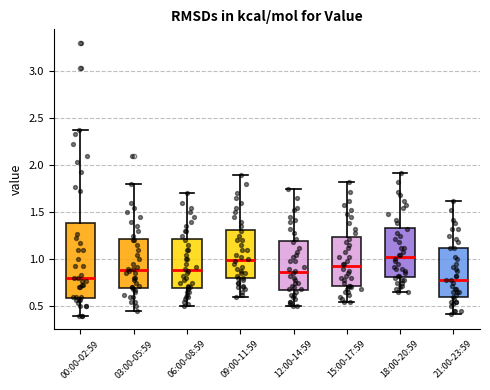

Reading left to right, read every box against the y-axis: the position of its median line, the range the box covers, and the ends of its whiskers. The values are not printed on the chart, so give them approximately, as read against the axis.

00:00-02:59: median 0.80, box 0.60 to 1.40, whiskers 0.40 to 2.35
03:00-05:59: median 0.90, box 0.70 to 1.20, whiskers 0.45 to 1.80
06:00-08:59: median 0.90, box 0.70 to 1.20, whiskers 0.50 to 1.70
09:00-11:59: median 1.00, box 0.80 to 1.30, whiskers 0.60 to 1.90
12:00-14:59: median 0.85, box 0.65 to 1.20, whiskers 0.50 to 1.75
15:00-17:59: median 0.95, box 0.70 to 1.25, whiskers 0.55 to 1.80
18:00-20:59: median 1.05, box 0.80 to 1.35, whiskers 0.65 to 1.90
21:00-23:59: median 0.80, box 0.60 to 1.10, whiskers 0.40 to 1.60